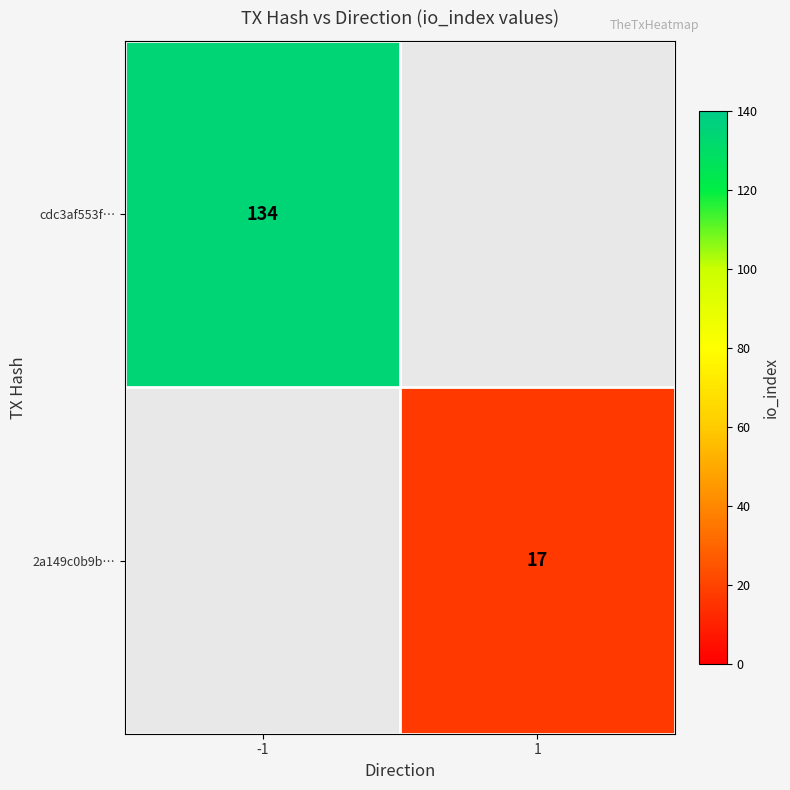

Is it true that cdc3af553f… equals 204 at -1?

False